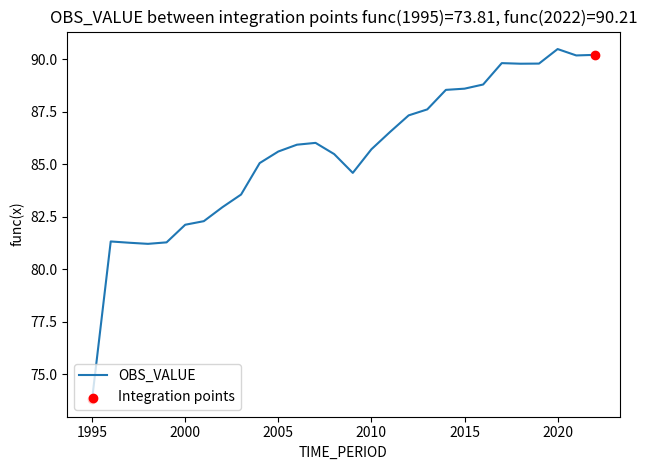

What is the difference between the maximum and minimum values?

16.7